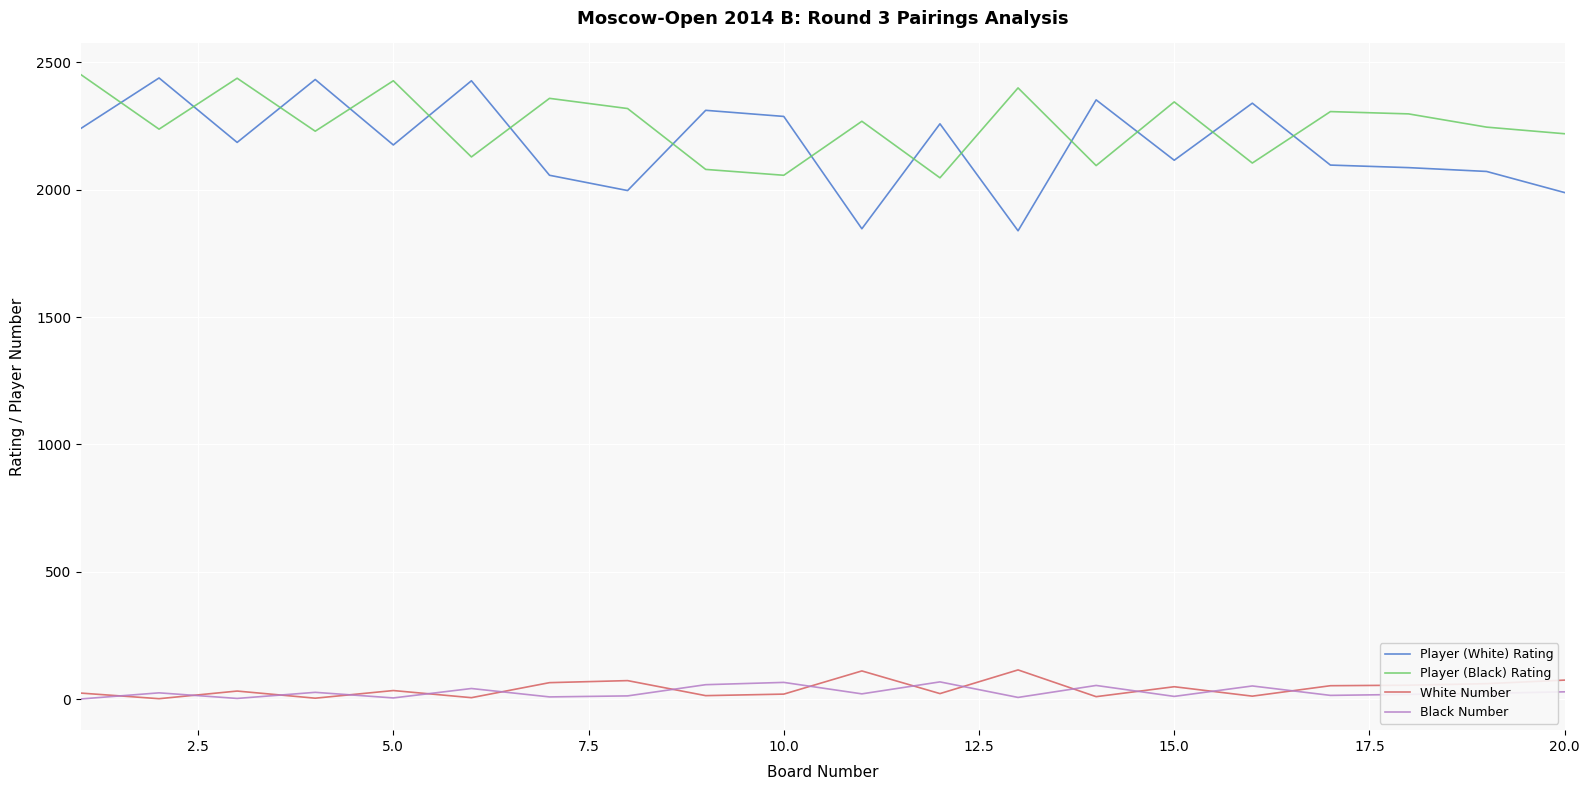

True or false: Black Number and Player (White) Rating intersect in this chart.

False